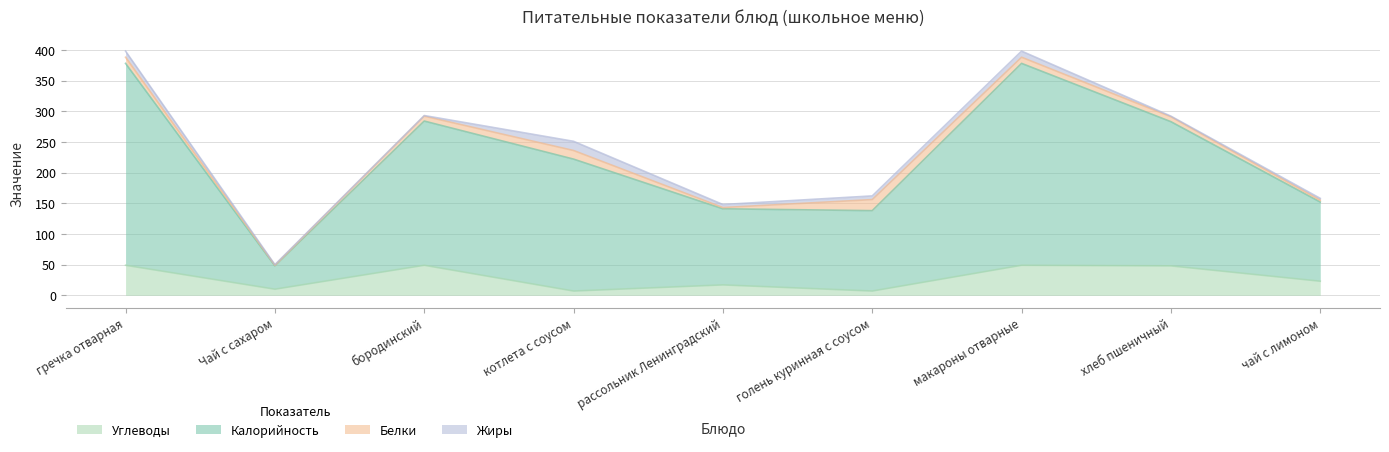

True or false: Калорийность and Углеводы cross at least once.

False